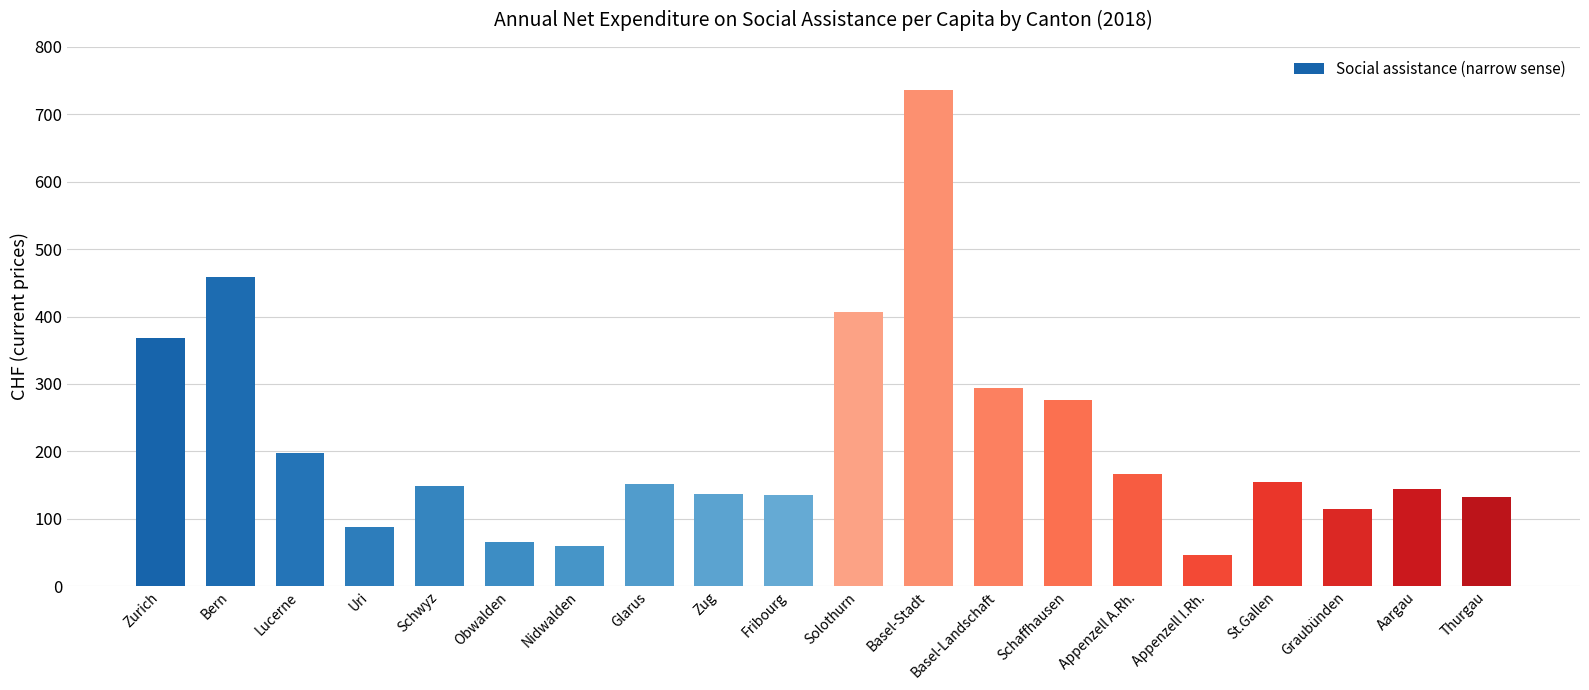

Is it true that the value at Uri is 30?

False